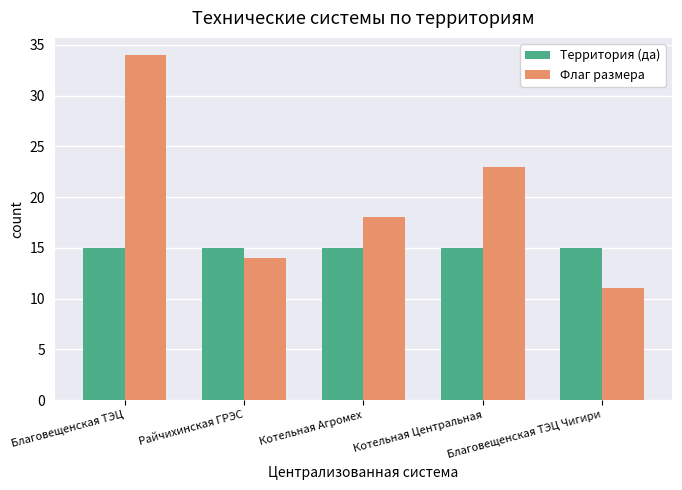

What are all the series names shown in the legend?

Территория (да), Флаг размера